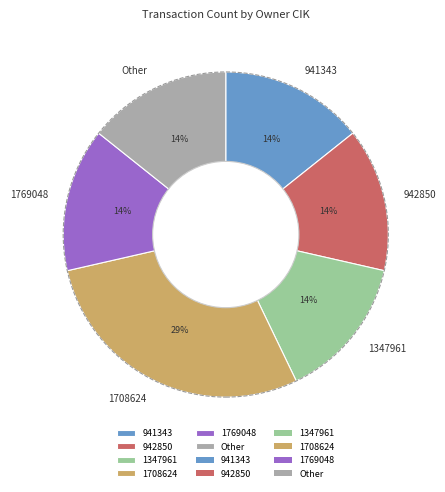

Which slice is the largest?

1708624